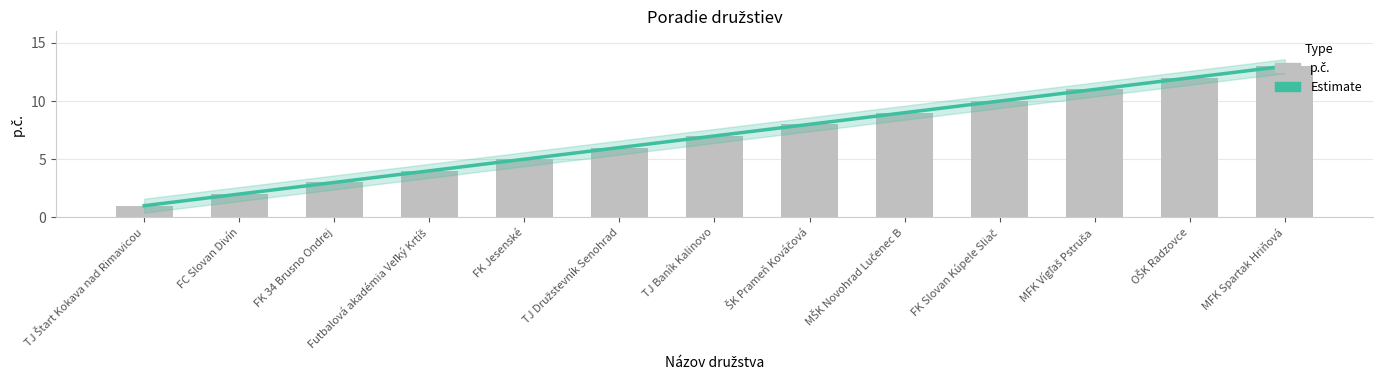

What is the value of the 4th bar from the left?

4